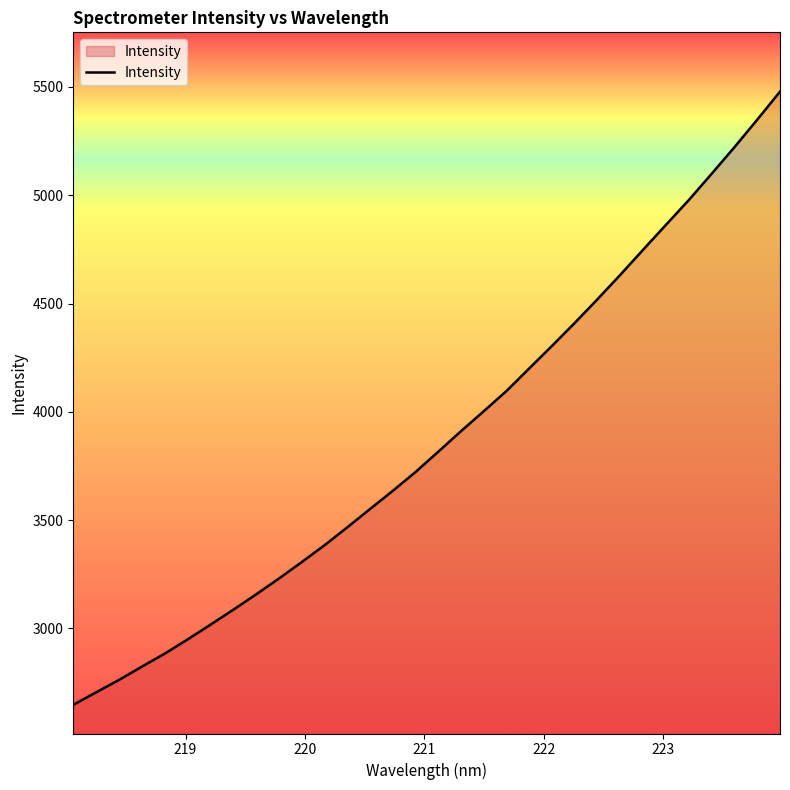

How many lines are shown in the chart?

1